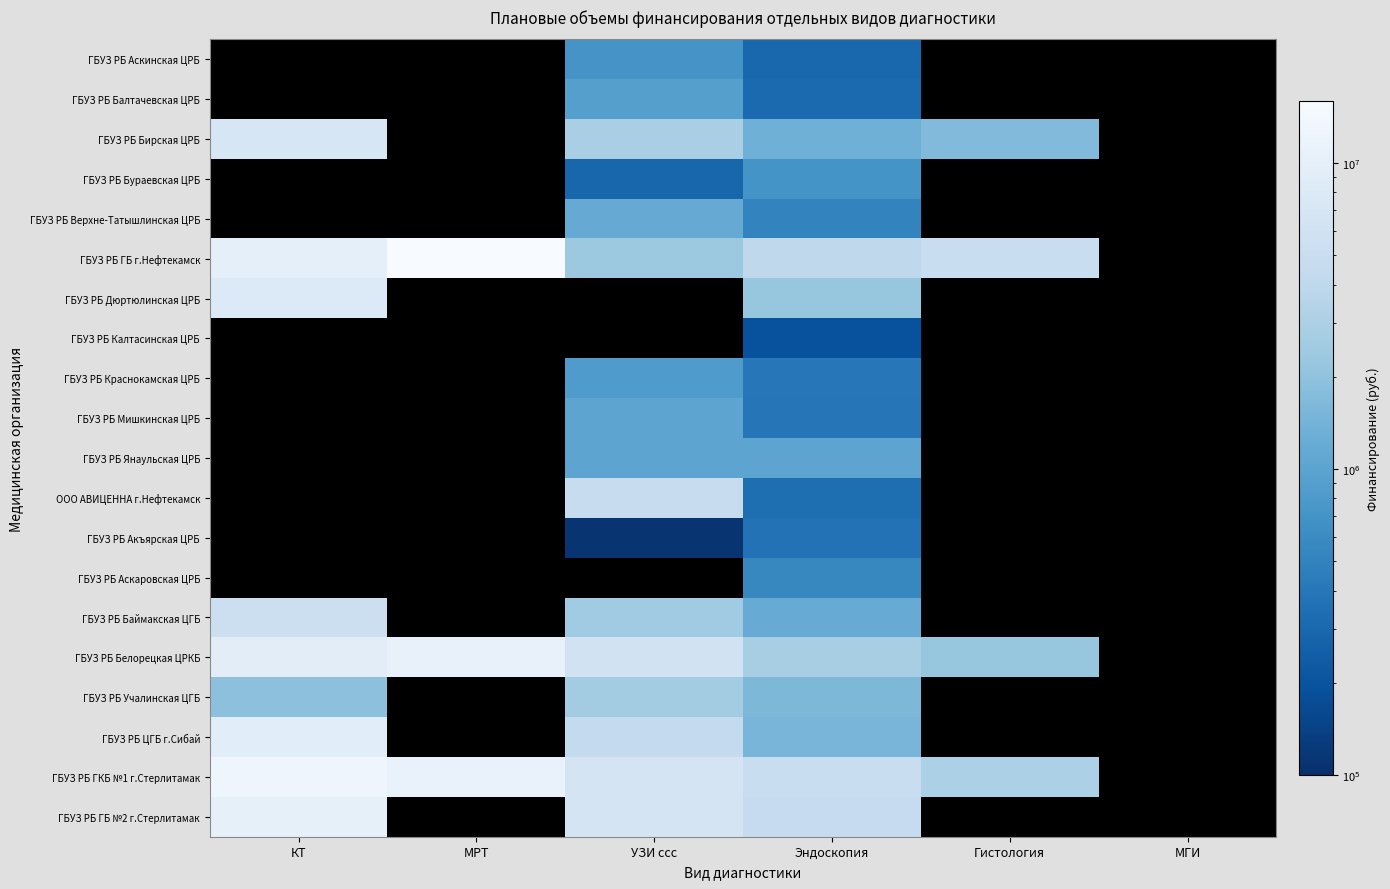

How many distinct data groups are displayed?

20